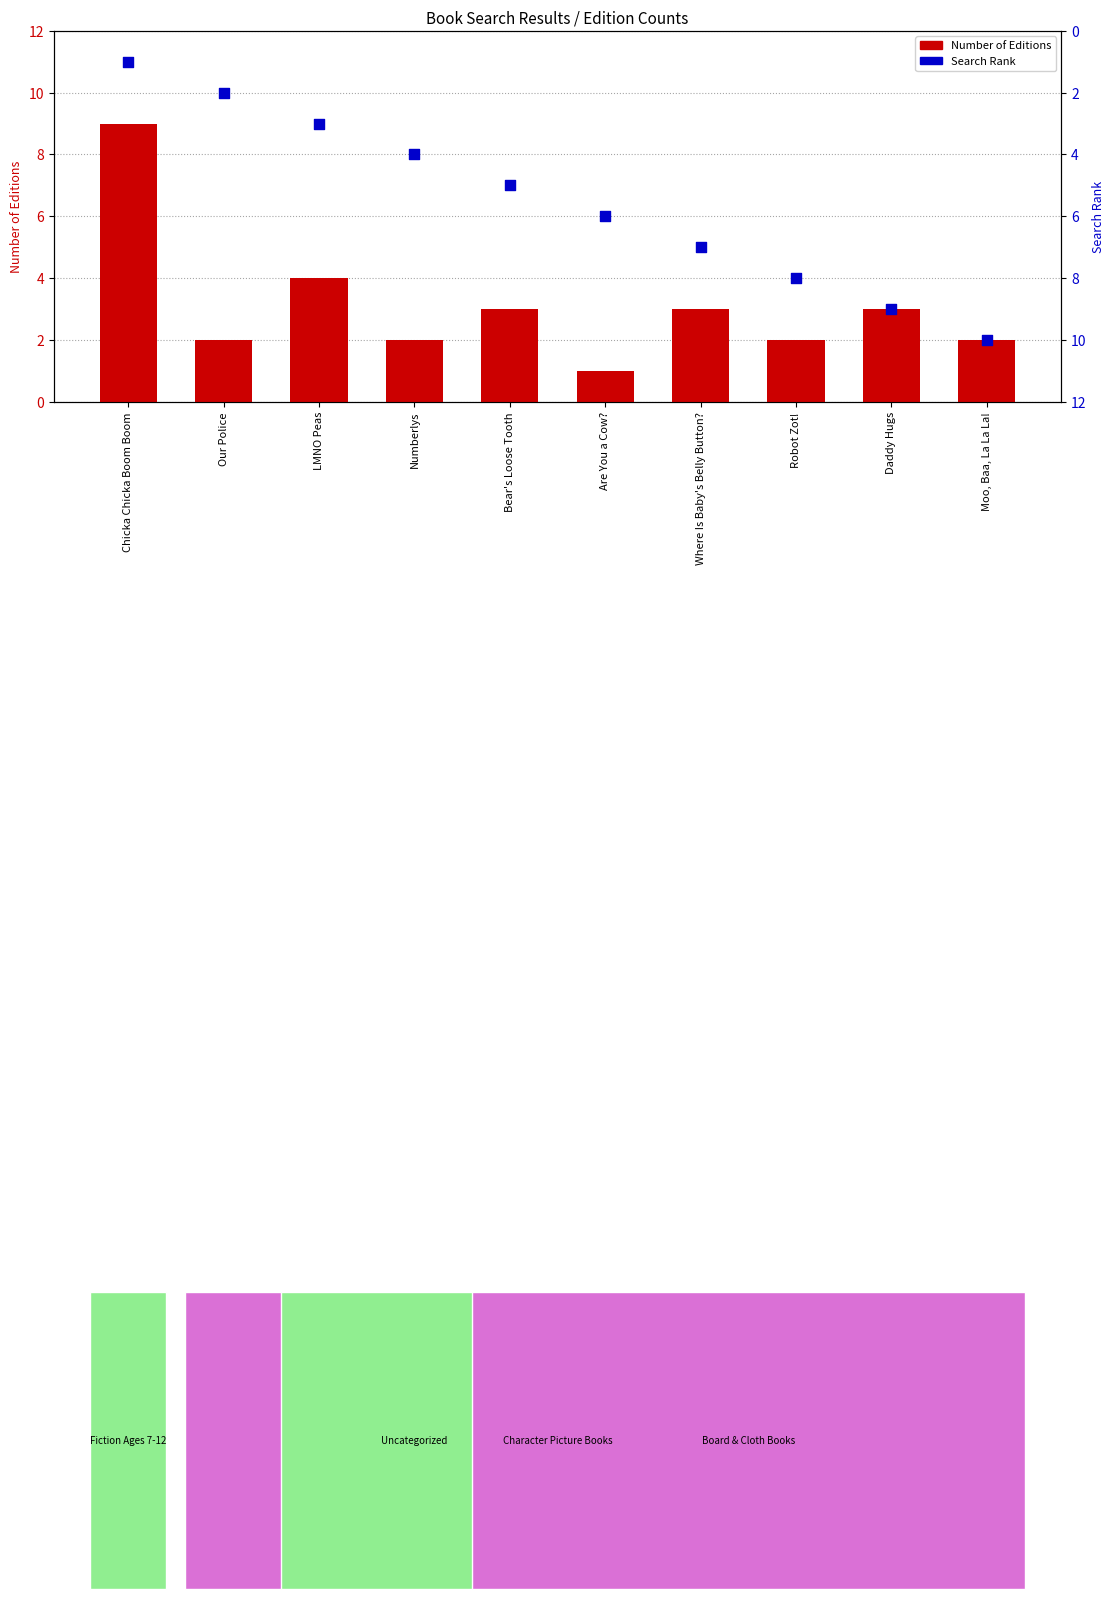

What is the total value across all series at Where Is Baby's Belly Button??

10